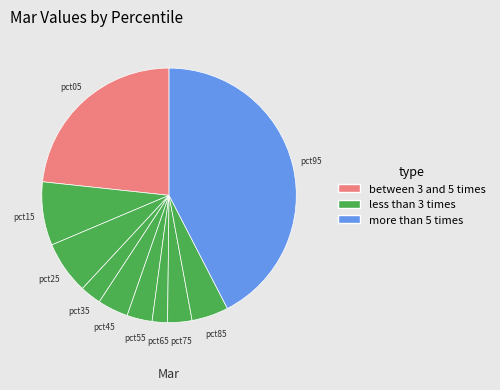

Count the number of slices in the pie.

10